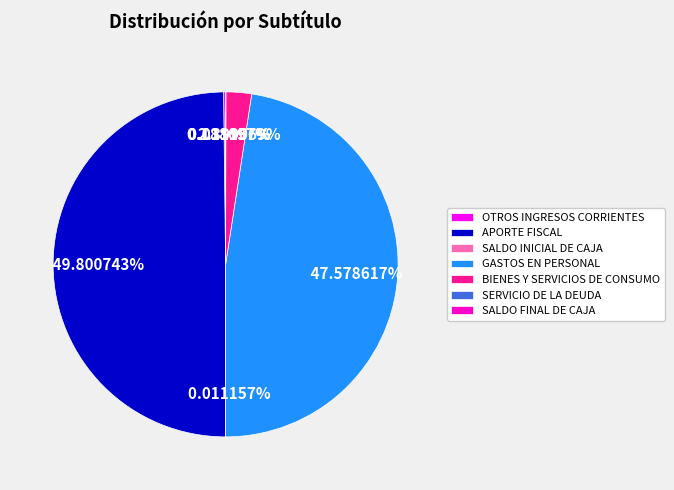

Does GASTOS EN PERSONAL represent more than half of the total?

No